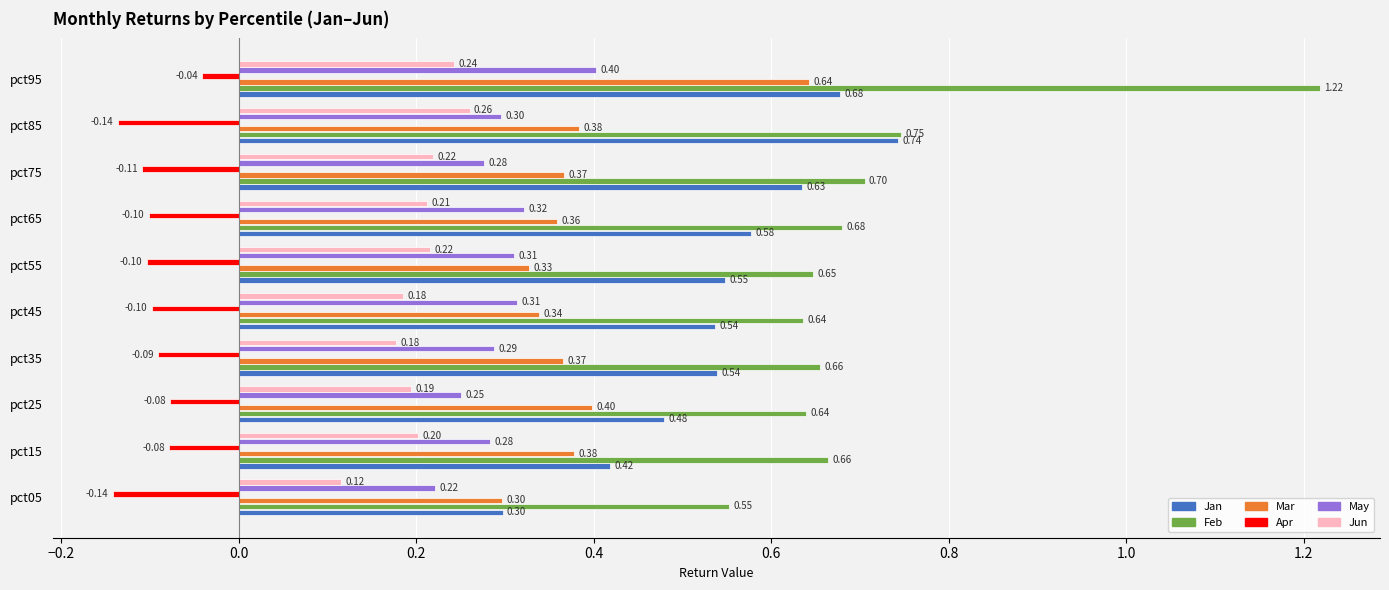

At which category is the sum across all series the highest?

pct95